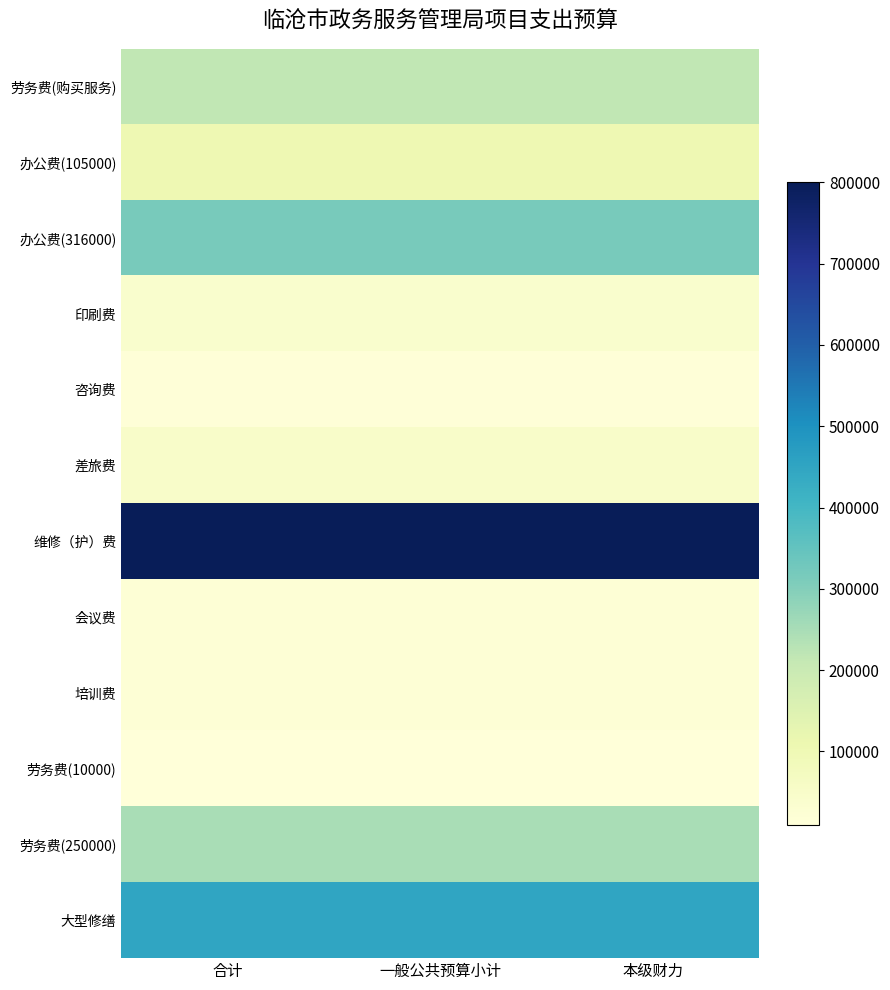

Which series changed the most between 合计 and 一般公共预算小计?

劳务费(购买服务)